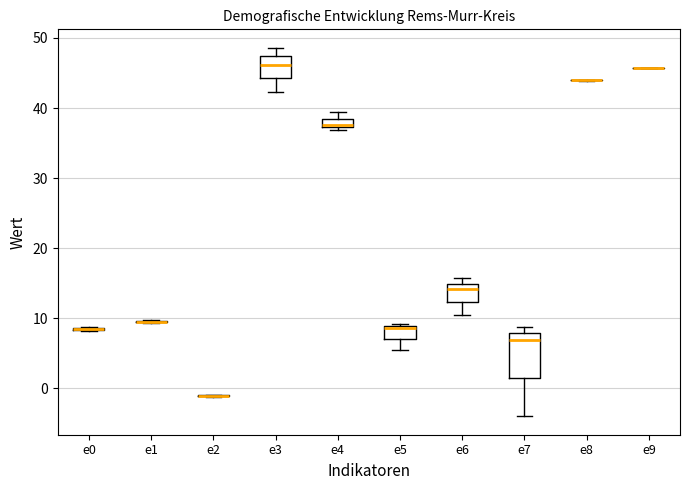

Which box is the tallest, from its lower edge to its upper edge?

e7